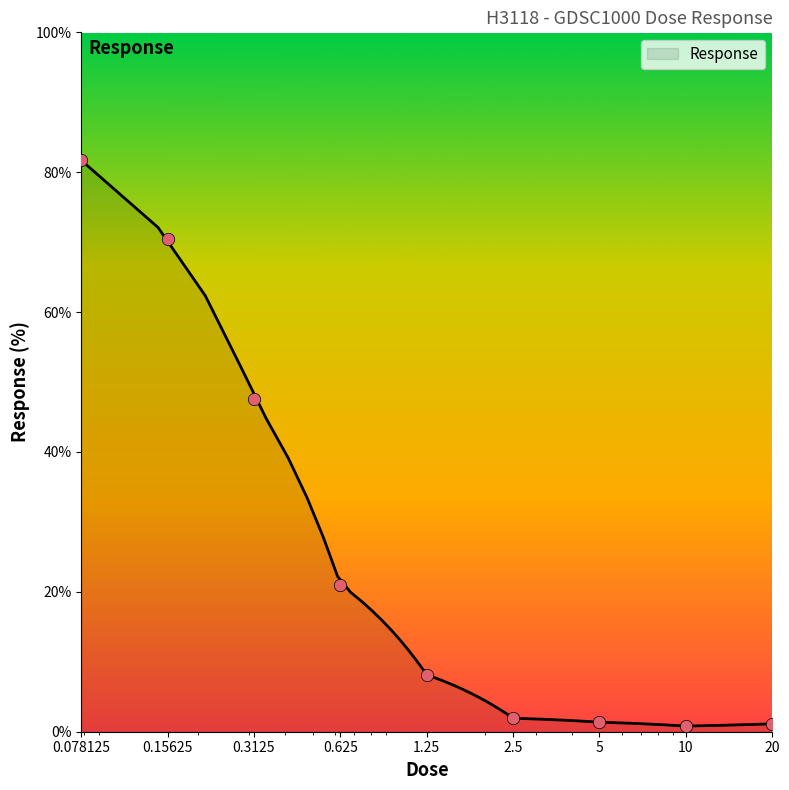

What is the change in value from 5.0 to 20.0?

-0.2